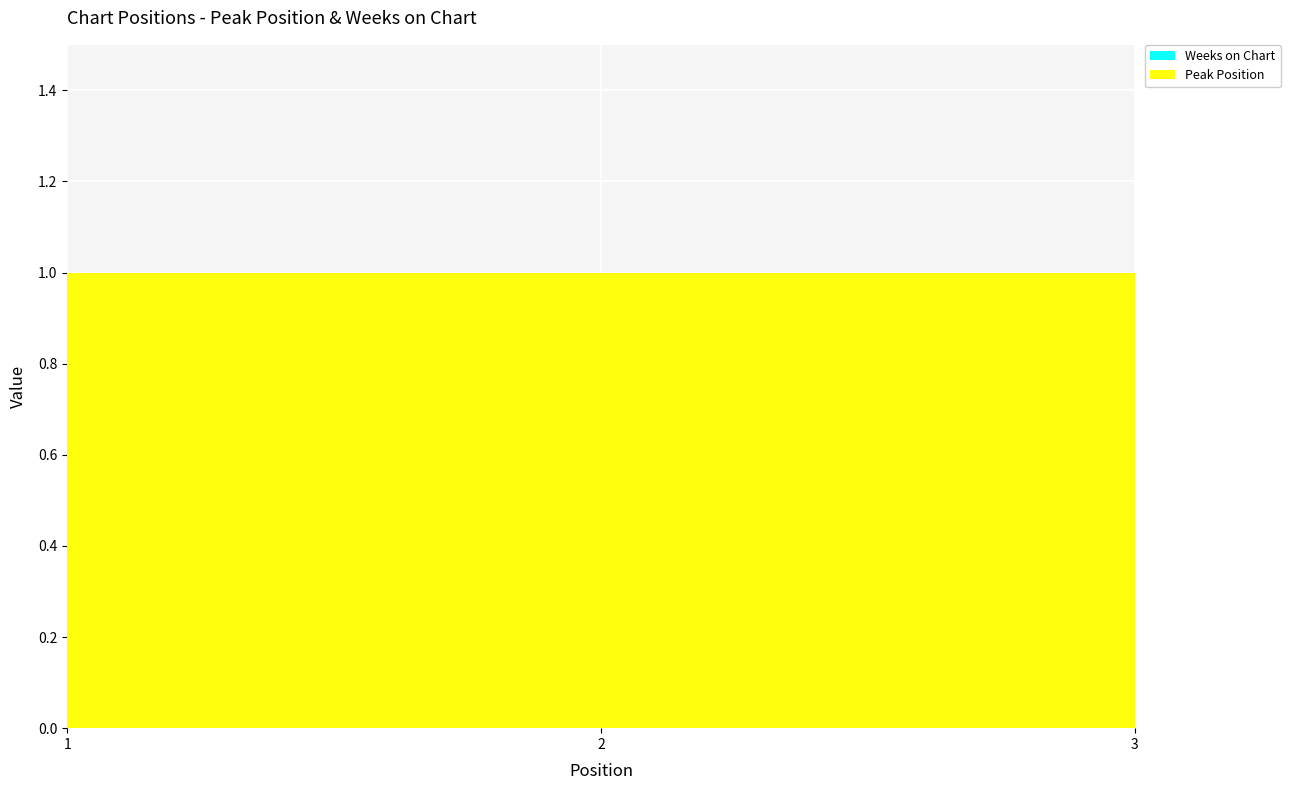

Reading left to right, list all the values displayed in this chart.

Peak Position: 1	1	1
Weeks on Chart: 0	0	0